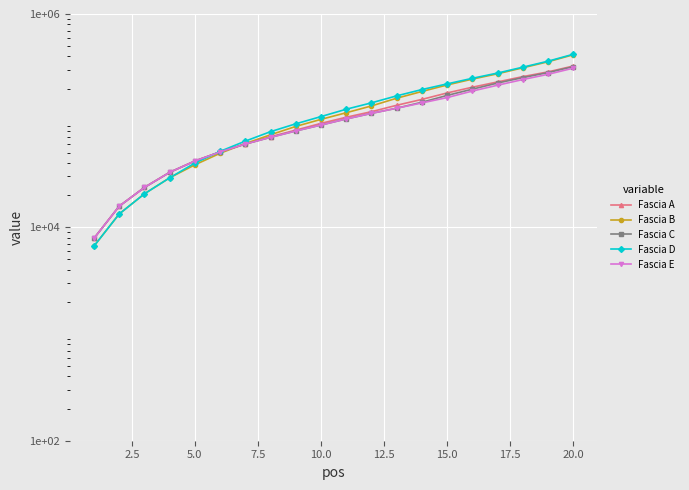

Where is Fascia C nearest to the value 164429?

15.0